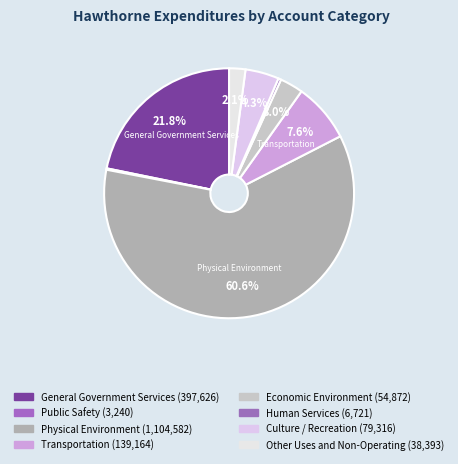

Combined, what portion of the pie is Other Uses and Non-Operating and General Government Services?

23.9%